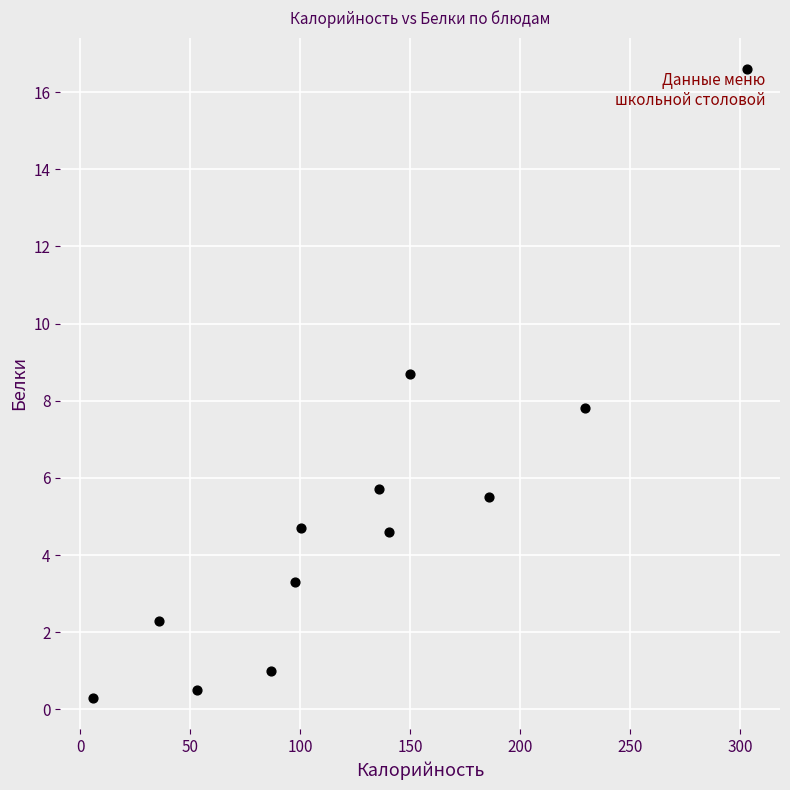

What Y value in the scatter plot is closest to 8?

7.8